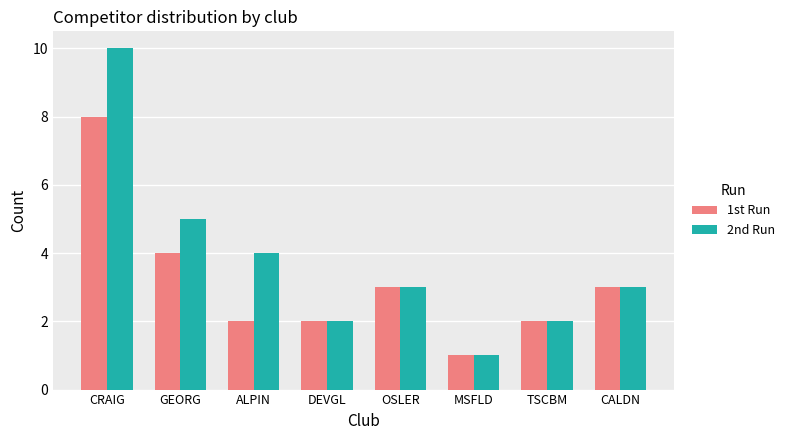

What is the average value of the 2nd Run series?

4